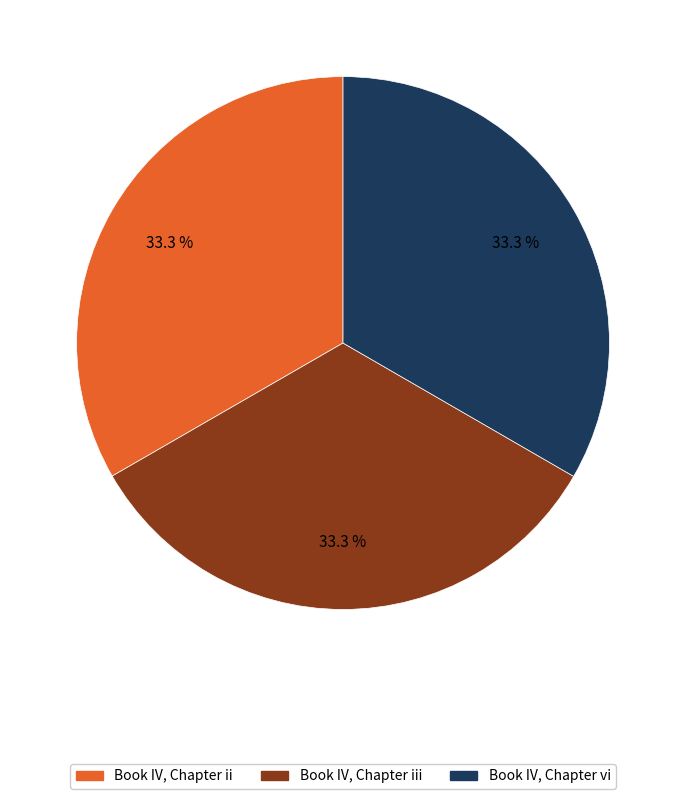

How many slices are in this pie chart?

3